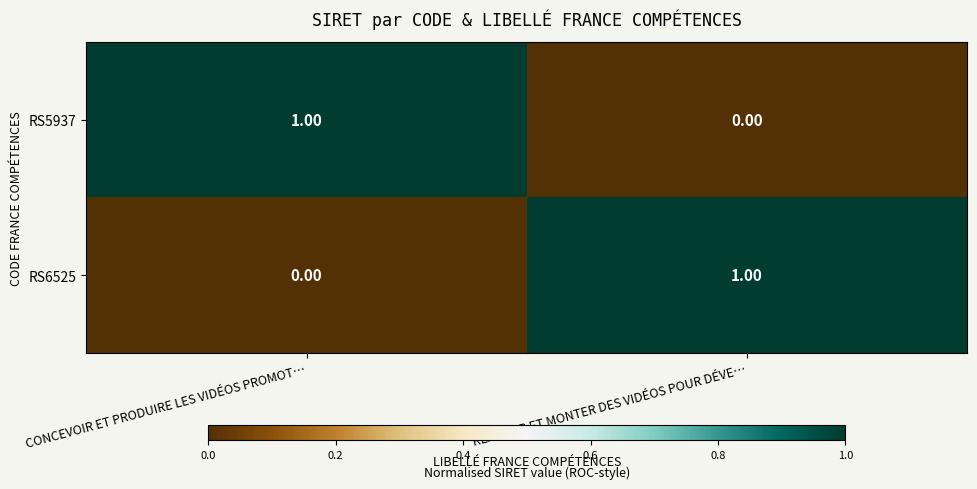

At which label does RS5937 reach its minimum?

RÉALISER ET MONTER DES VIDÉOS POUR DÉVE…